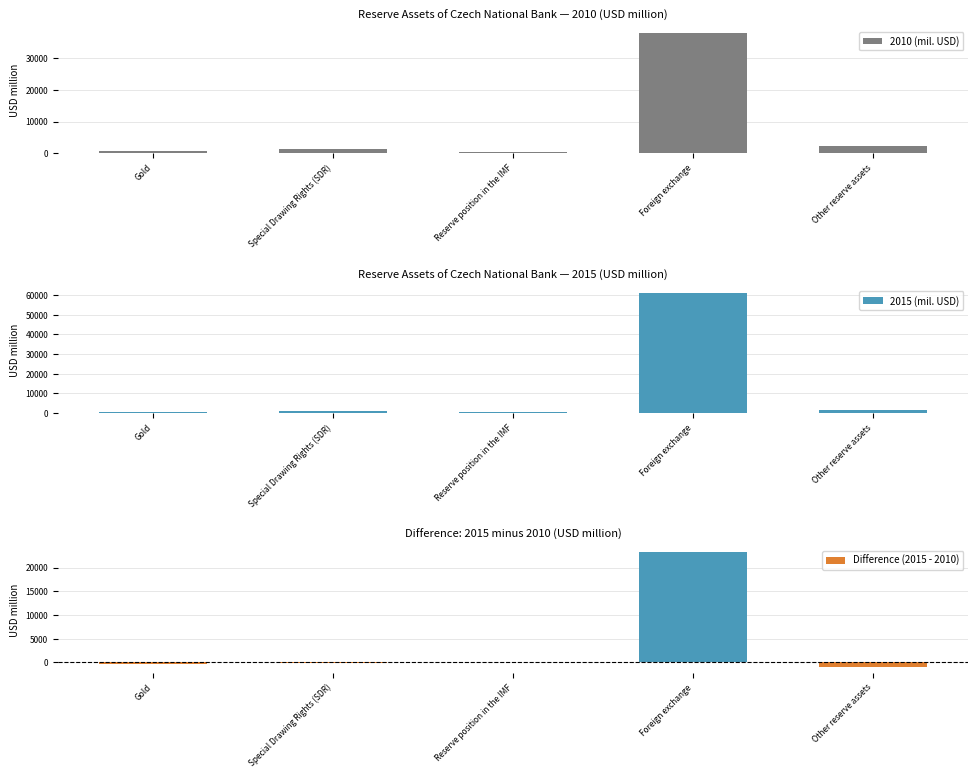

Which has a higher value, Foreign exchange or Other reserve assets?

Foreign exchange